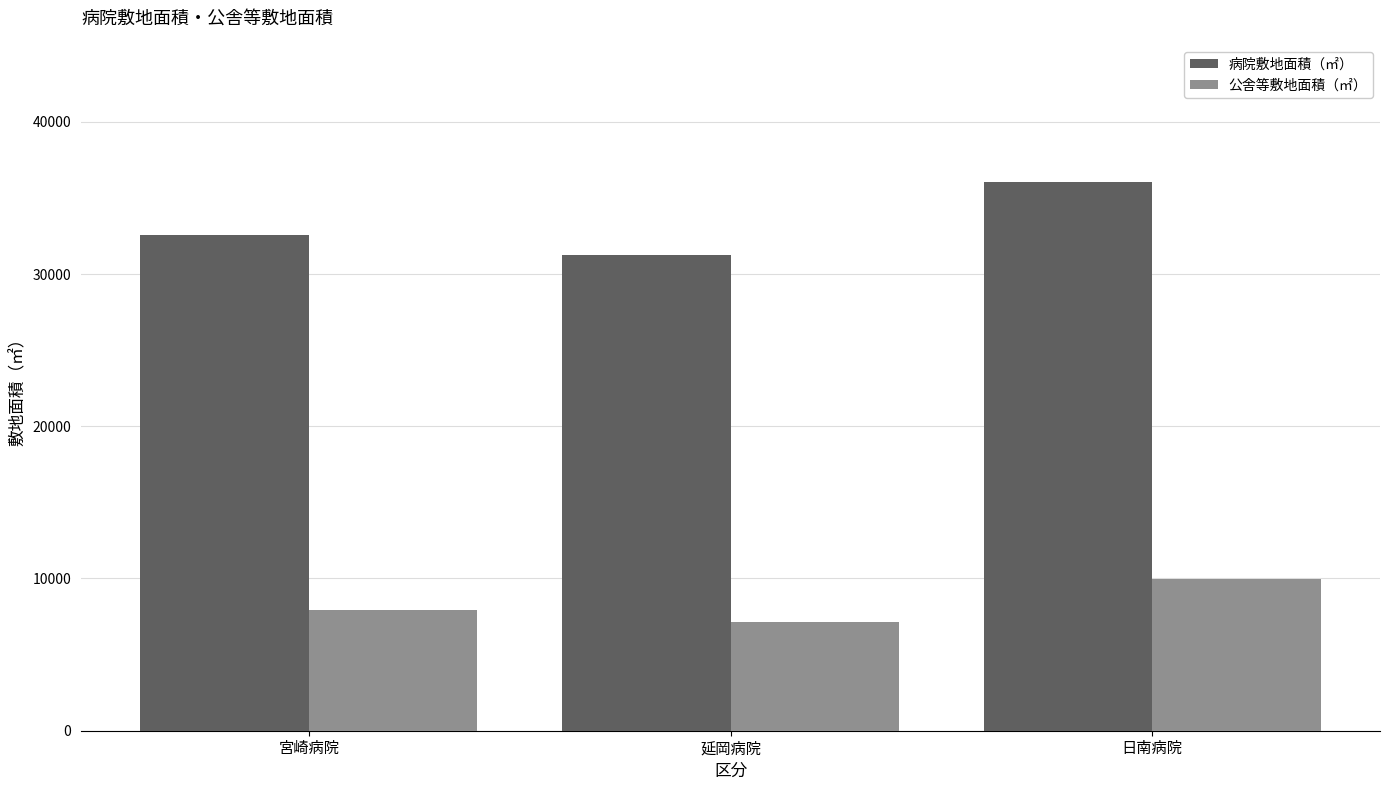

How many bars are there in each group?

2